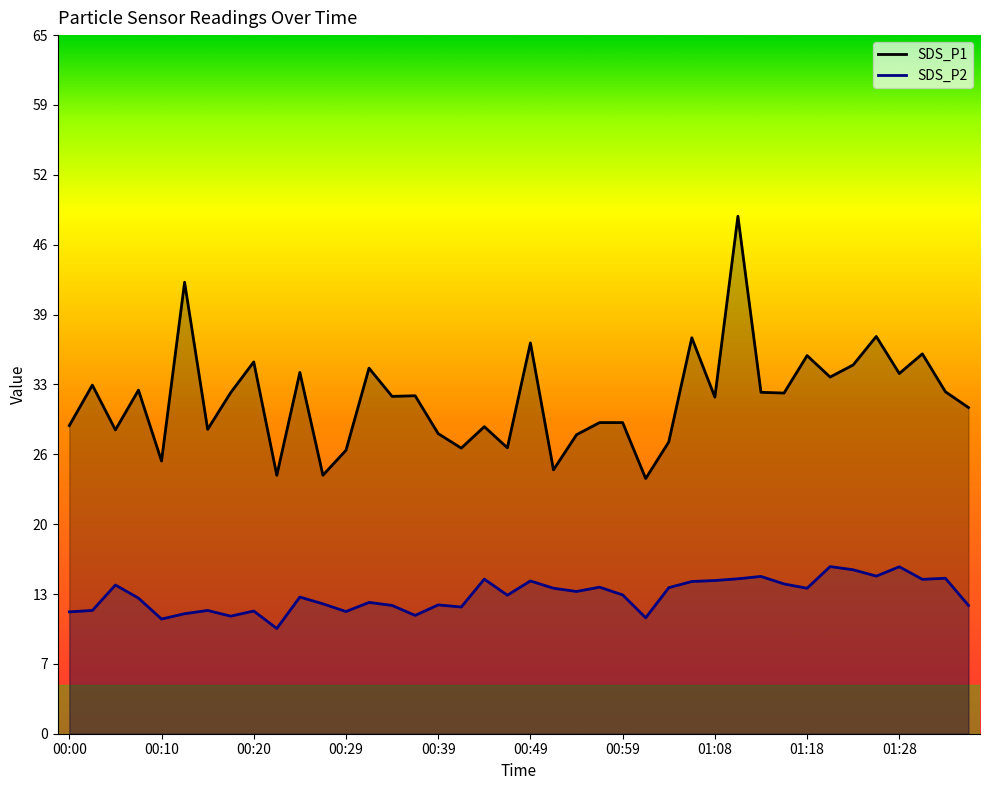

Is it true that SDS_P1 equals 17.9 at 01:03?

False